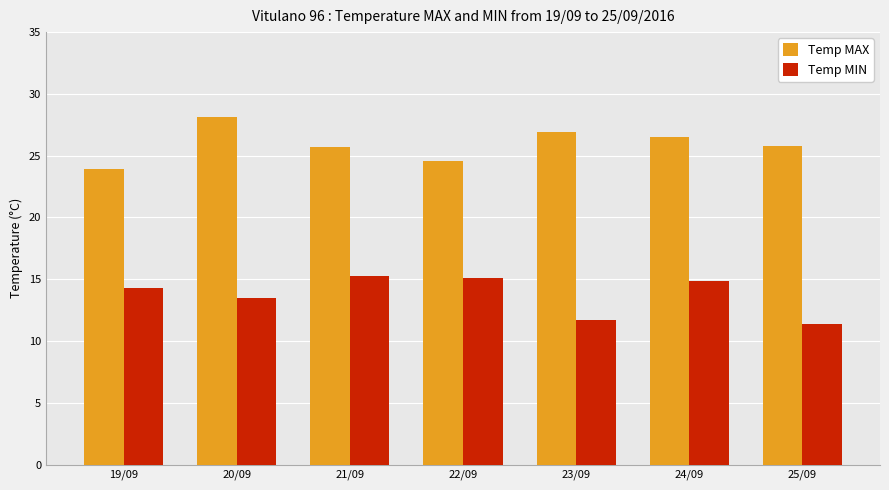

What is the sum of all Temp MAX values?

181.5